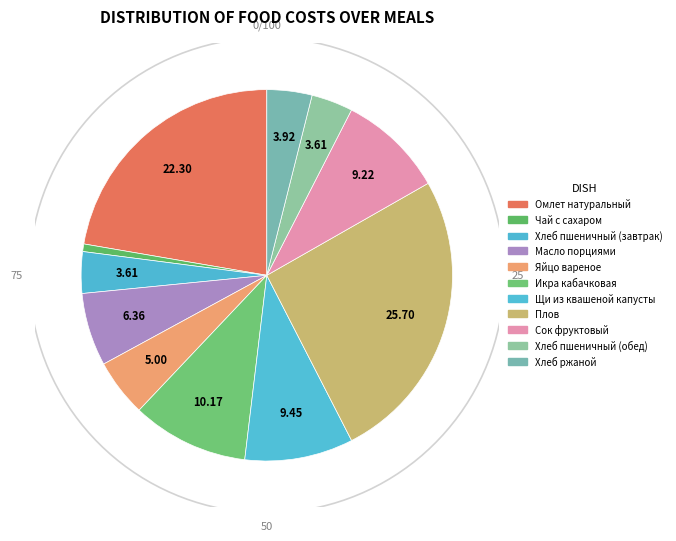

To the nearest percent, what is the average slice percentage?

9%